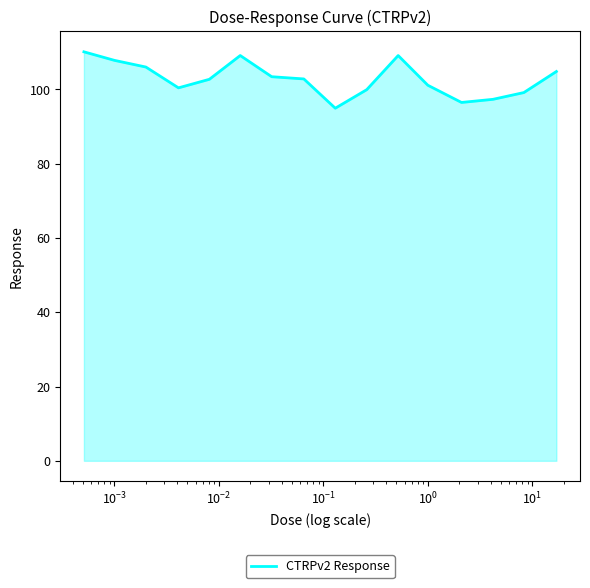

What is the difference between the maximum and minimum values?

15.2